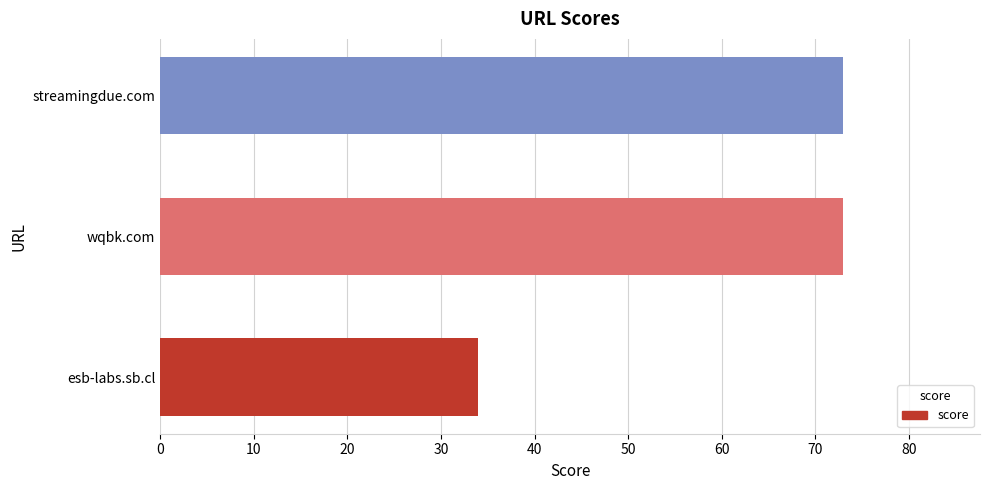

Reading bottom to top, transcribe all the data shown in this chart.

34	73	73